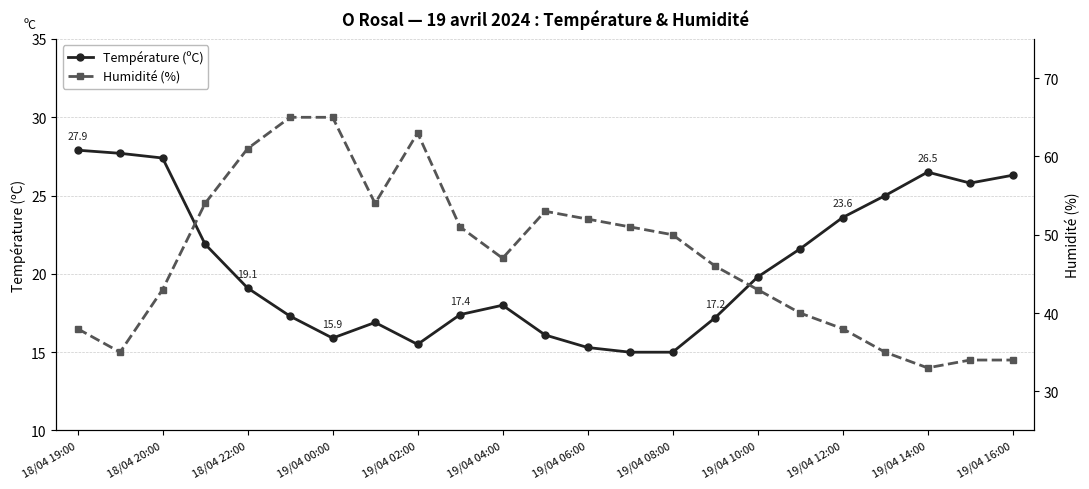

What is the minimum value for Température (ºC)?

15.0